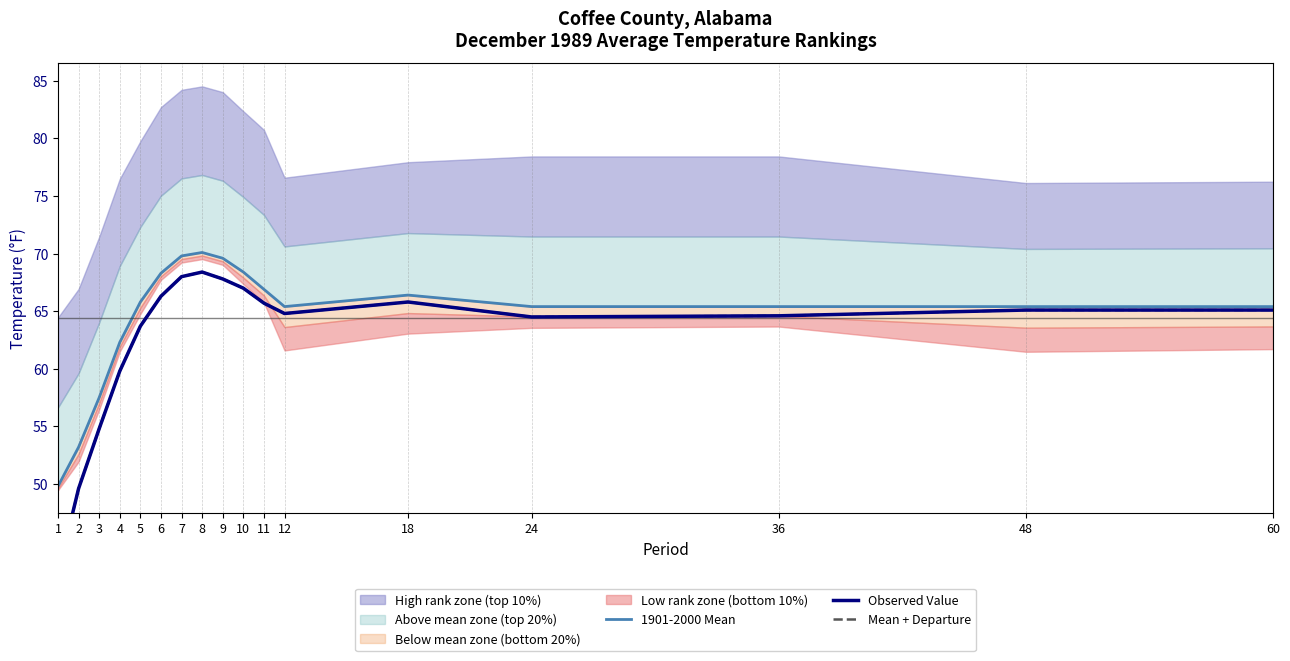

Is this an area chart (filled region under the line)?

No